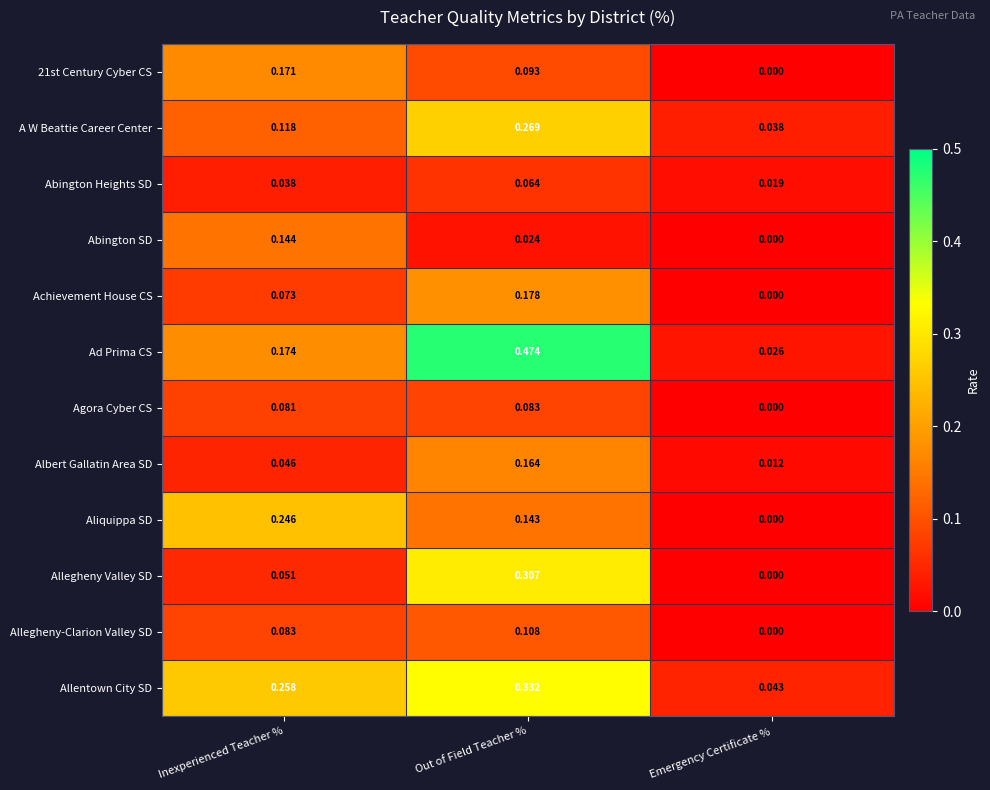

List the labels in order of Abington SD value, smallest first.

Emergency Certificate %, Out of Field Teacher %, Inexperienced Teacher %